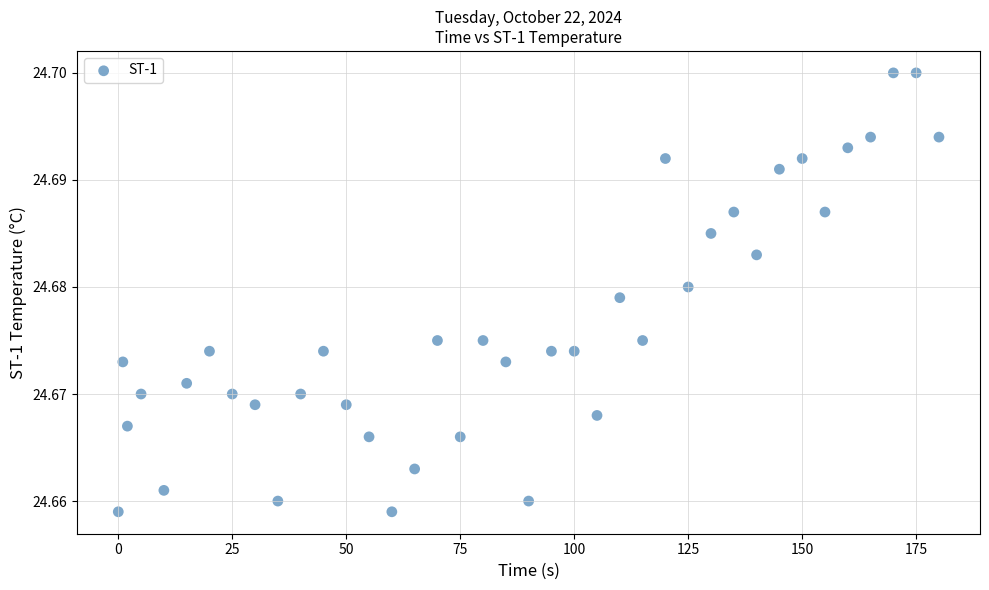

What is the range of X values (max minus min)?

180.0